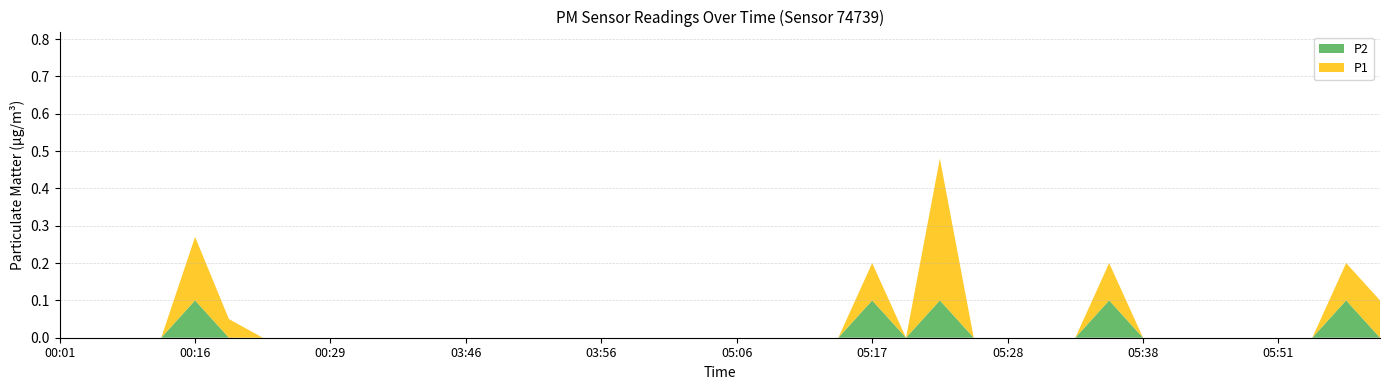

Reading right to left, what are all the values shown in this chart?

P1: 05:59=0.1	05:56=0.1	05:54=0.0	05:51=0.0	05:49=0.0	05:46=0.0	05:41=0.0	05:38=0.0	05:35=0.1	05:33=0.0	05:30=0.0	05:28=0.0	05:25=0.0	05:22=0.4	05:20=0.0	05:17=0.1	05:14=0.0	05:12=0.0	05:09=0.0	05:06=0.0	04:04=0.0	04:01=0.0	03:59=0.0	03:56=0.0	03:54=0.0	03:51=0.0	03:49=0.0	03:46=0.0	03:44=0.0	03:41=0.0	00:37=0.0	00:29=0.0	00:26=0.0	00:23=0.0	00:20=0.1	00:16=0.2	00:13=0.0	00:10=0.0	00:07=0.0	00:01=0.0
P2: 05:59=0.0	05:56=0.1	05:54=0.0	05:51=0.0	05:49=0.0	05:46=0.0	05:41=0.0	05:38=0.0	05:35=0.1	05:33=0.0	05:30=0.0	05:28=0.0	05:25=0.0	05:22=0.1	05:20=0.0	05:17=0.1	05:14=0.0	05:12=0.0	05:09=0.0	05:06=0.0	04:04=0.0	04:01=0.0	03:59=0.0	03:56=0.0	03:54=0.0	03:51=0.0	03:49=0.0	03:46=0.0	03:44=0.0	03:41=0.0	00:37=0.0	00:29=0.0	00:26=0.0	00:23=0.0	00:20=0.0	00:16=0.1	00:13=0.0	00:10=0.0	00:07=0.0	00:01=0.0